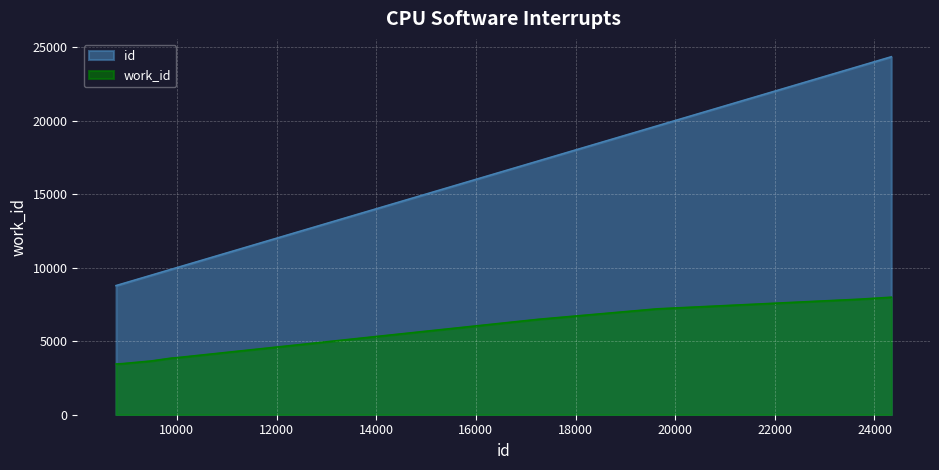

At how many categories does at least one series exceed 16984?

4